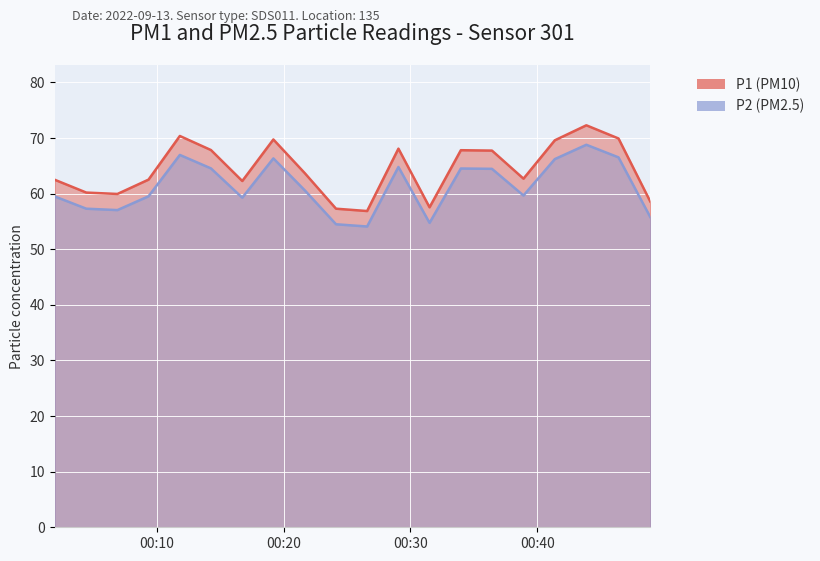

Count the number of data series in this chart.

2